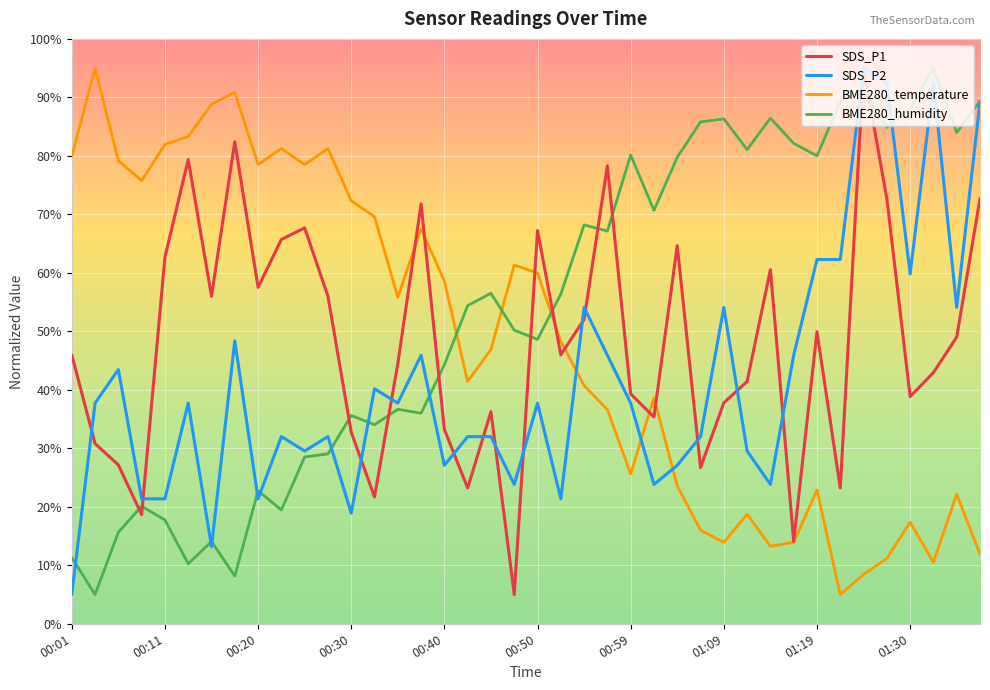

In SDS_P1, how many points are lower than both neighbors (excluding endpoints)?

12